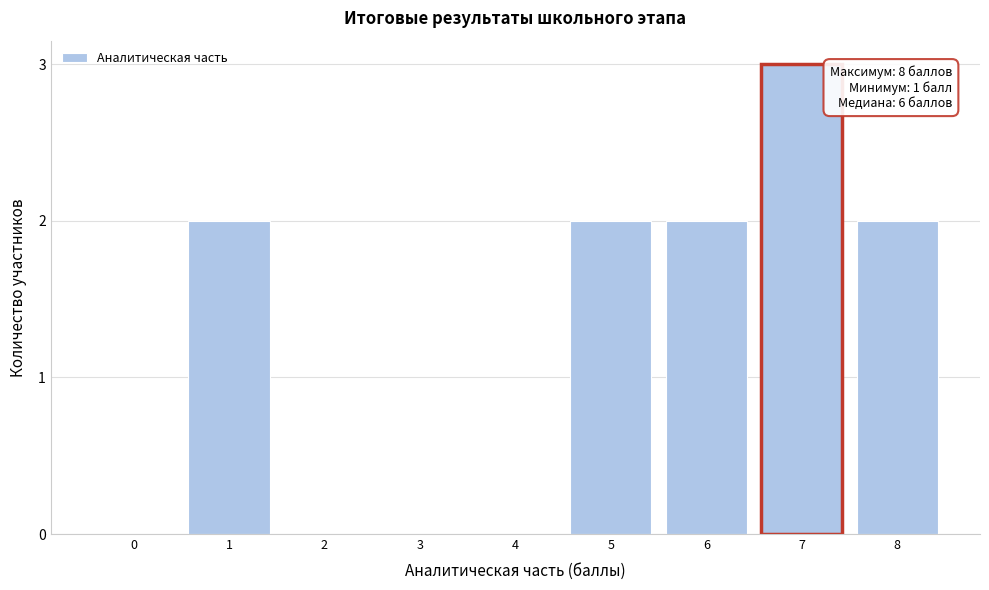

Reading right to left, extract all data points from this chart.

8=2	7=3	6=2	5=2	4=0	3=0	2=0	1=2	0=0